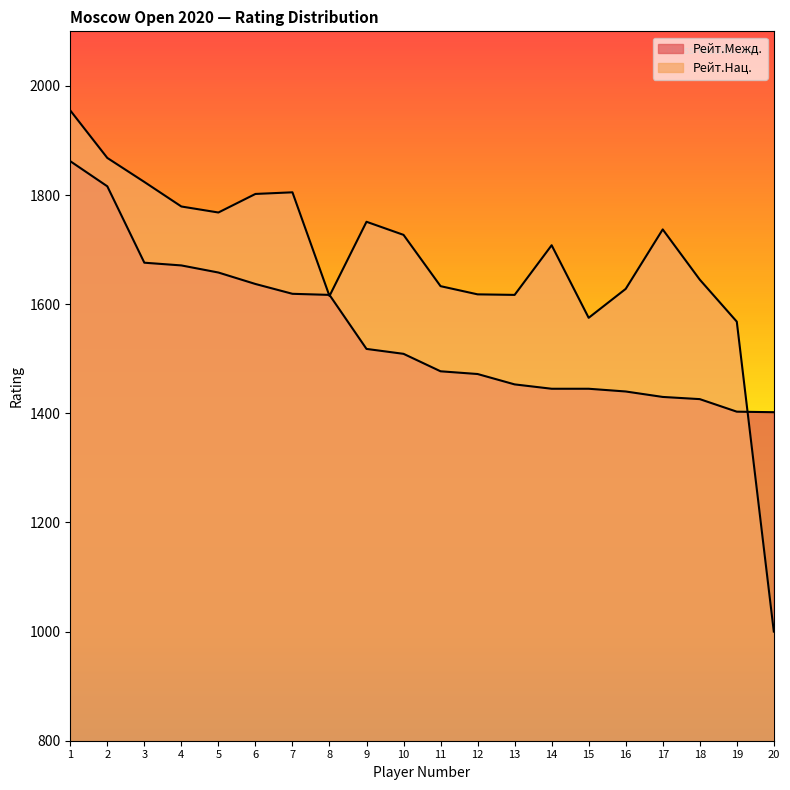

Which series ends up on top after the final intersection of Рейт.Нац. and Рейт.Межд.?

Рейт.Межд.